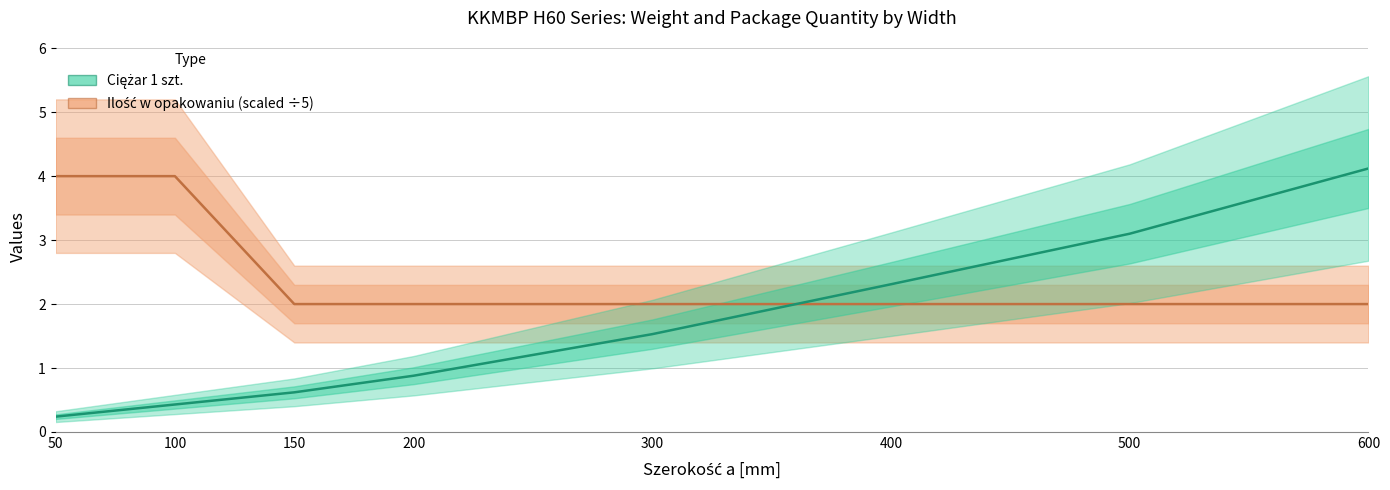

What is the difference between the Ciężar 1 szt. values at 400 and 300?

0.8